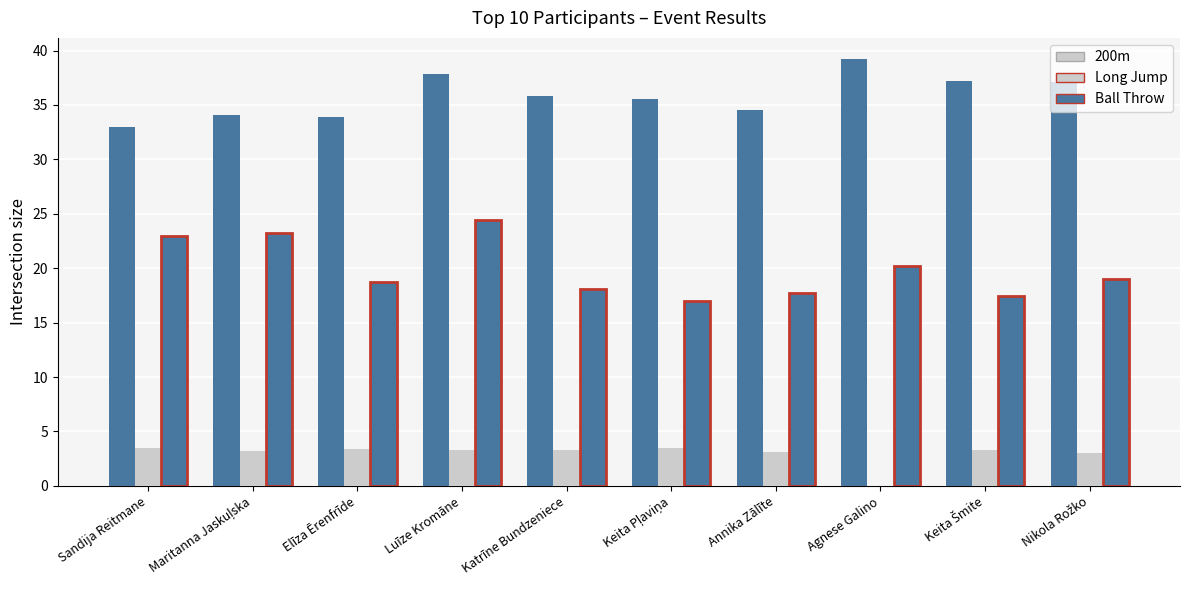

Rank the categories by Long Jump value from highest to lowest.

Sandija Reitmane, Keita Pļaviņa, Elīza Ērenfrīde, Katrīne Bundzeniece, Luīze Kromāne, Keita Šmite, Maritanna Jaskuļska, Annika Zālīte, Nikola Rožko, Agnese Galino